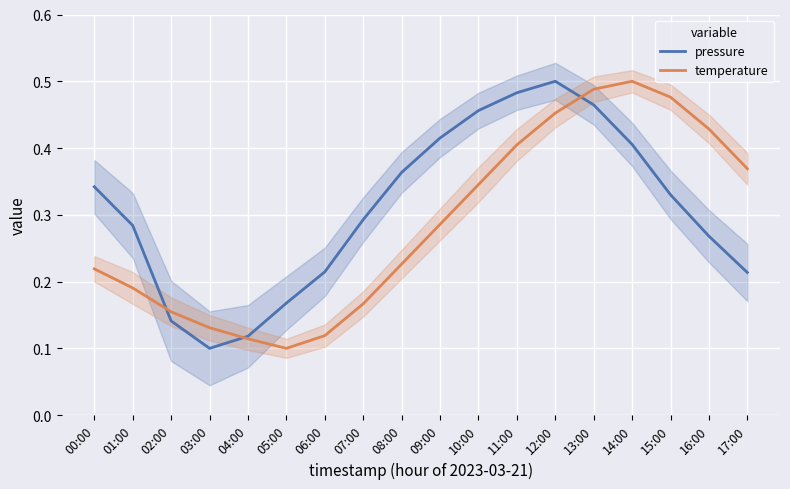

Which has a higher value, 02:00 or 09:00?

09:00